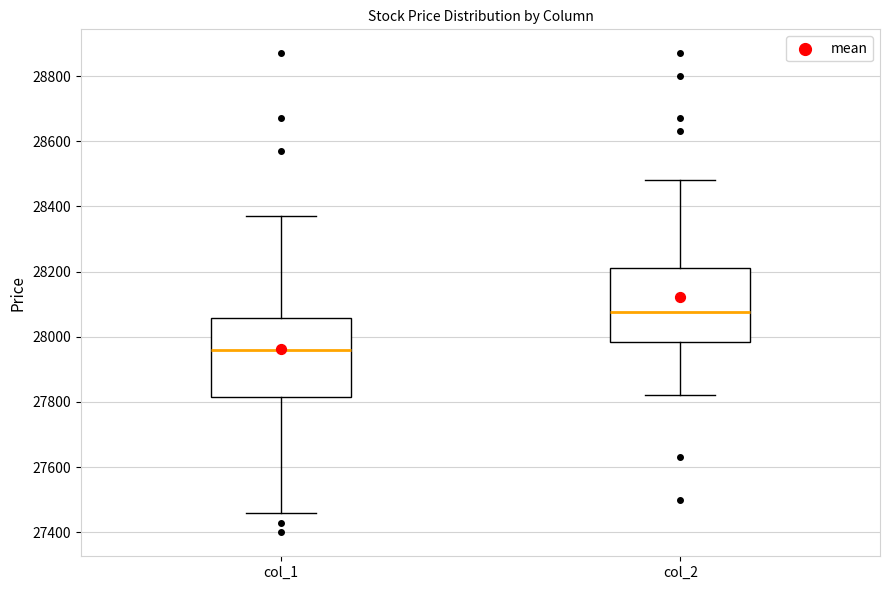

Reading left to right, read every box against the y-axis: the position of its median line, the range the box covers, and the ends of its whiskers. The values are not printed on the chart, so give them approximately, as read against the axis.

col_1: median 27960, box 27820 to 28060, whiskers 27460 to 28380
col_2: median 28080, box 27980 to 28220, whiskers 27820 to 28480